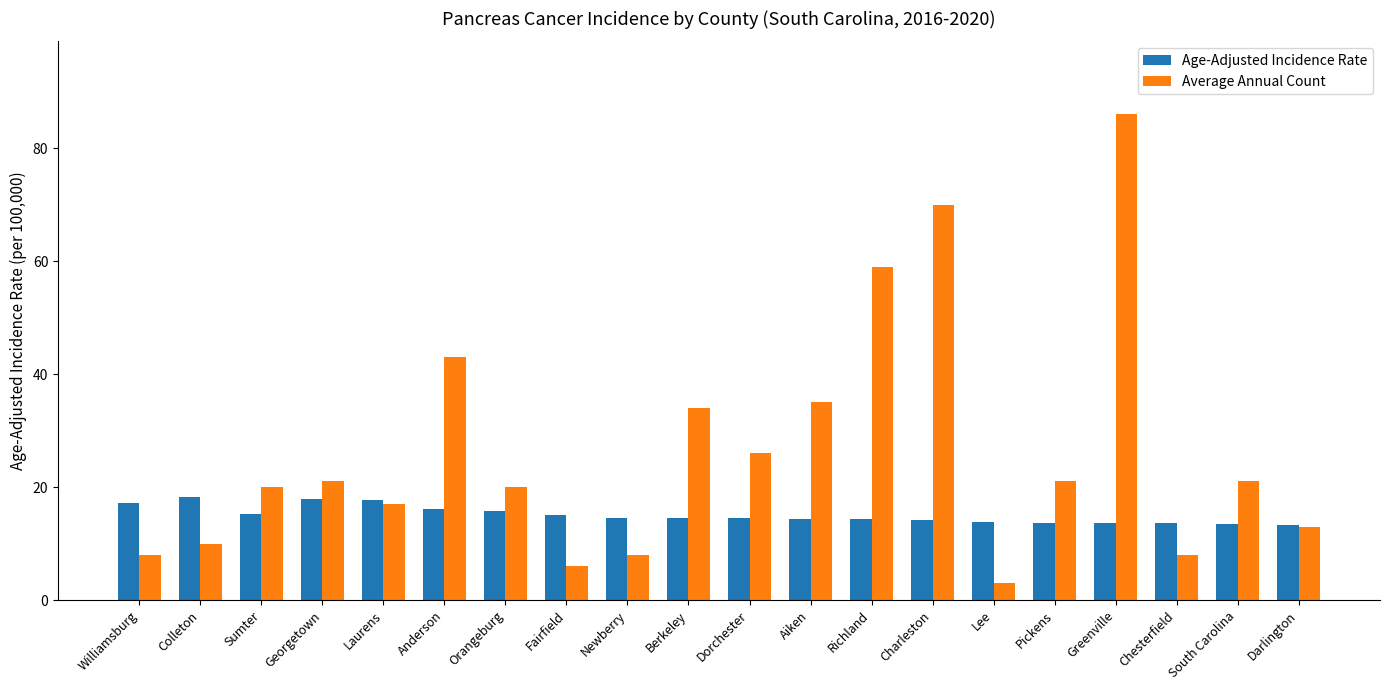

List the series in order of their peak value, highest first.

Average Annual Count, Age-Adjusted Incidence Rate